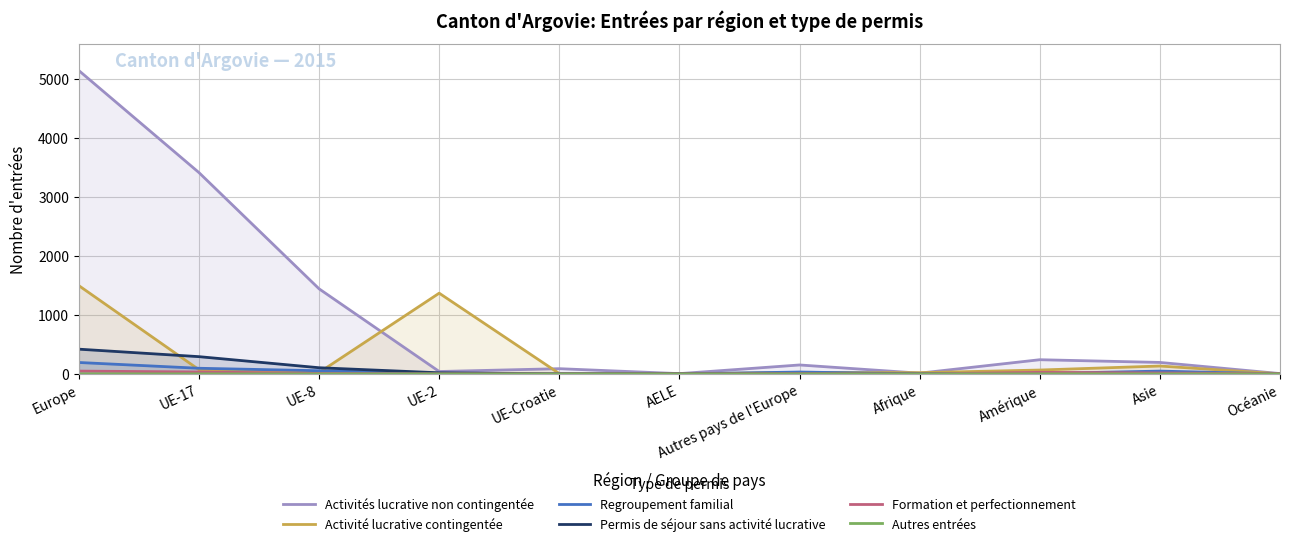

Reading left to right, list all the values displayed in this chart.

Activités lucrative non contingentée: 5147	3416	1444	41	89	5	152	13	241	195	6
Activité lucrative contingentée: 1498	72	23	1370	6	0	27	21	66	134	2
Regroupement familial: 194	96	54	10	2	0	32	1	6	48	0
Permis de séjour sans activité lucrative: 420	293	105	19	0	3	0	0	0	0	0
Formation et perfectionnement: 48	33	8	1	0	1	5	0	27	16	5
Autres entrées: 1	1	0	0	0	0	0	0	1	0	0